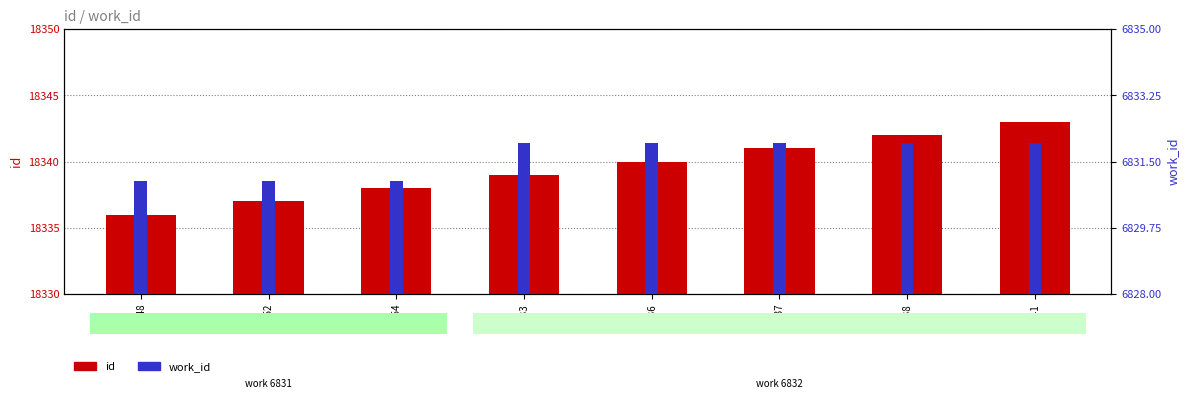

Which series changed the most between 17:54 and 18:41?

id